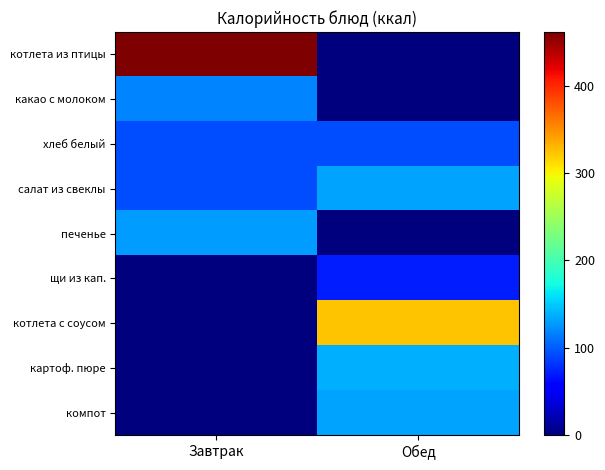

Which series changed the most between Завтрак and Обед?

котлета из птицы